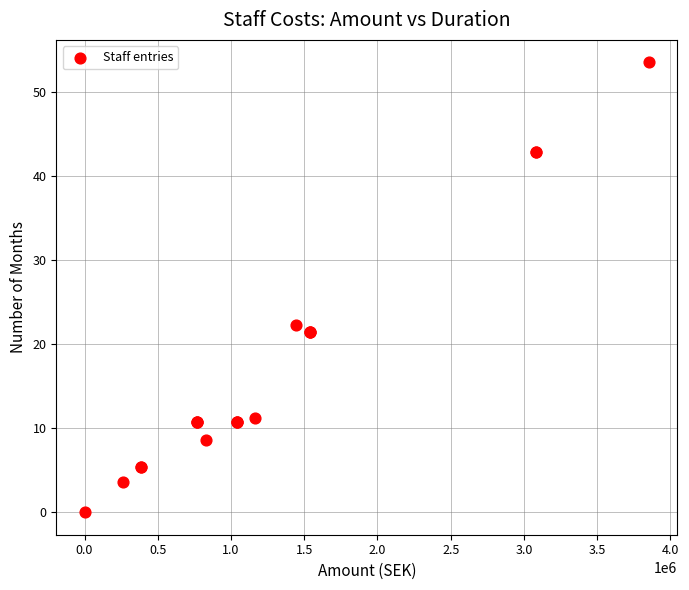

What Y value in the scatter plot is closest to 26?

22.3